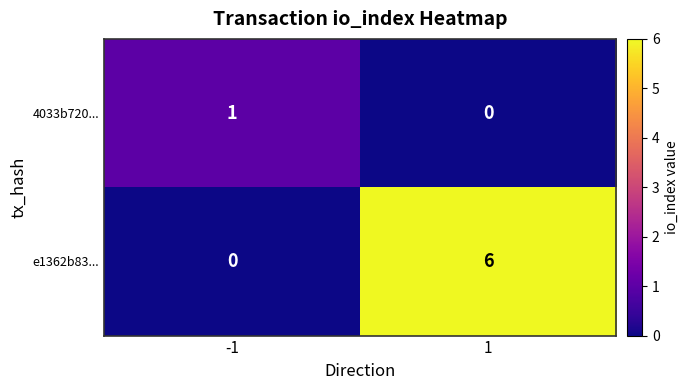

What is the difference between the maximum and minimum values in the e1362b83... series?

6